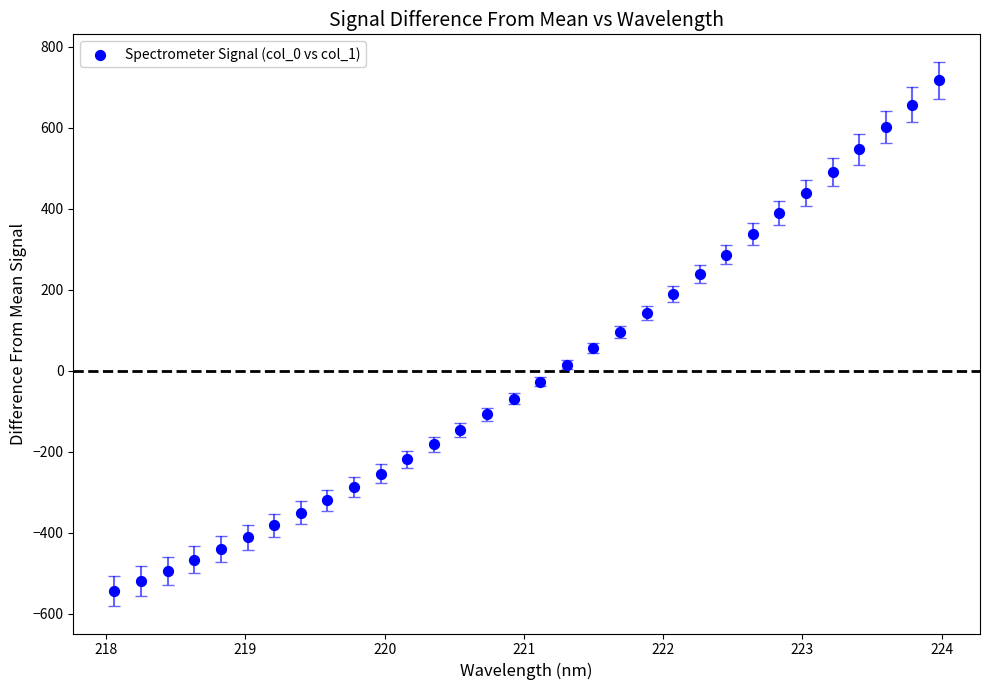

What is the range of Y values (max minus min)?

1261.5